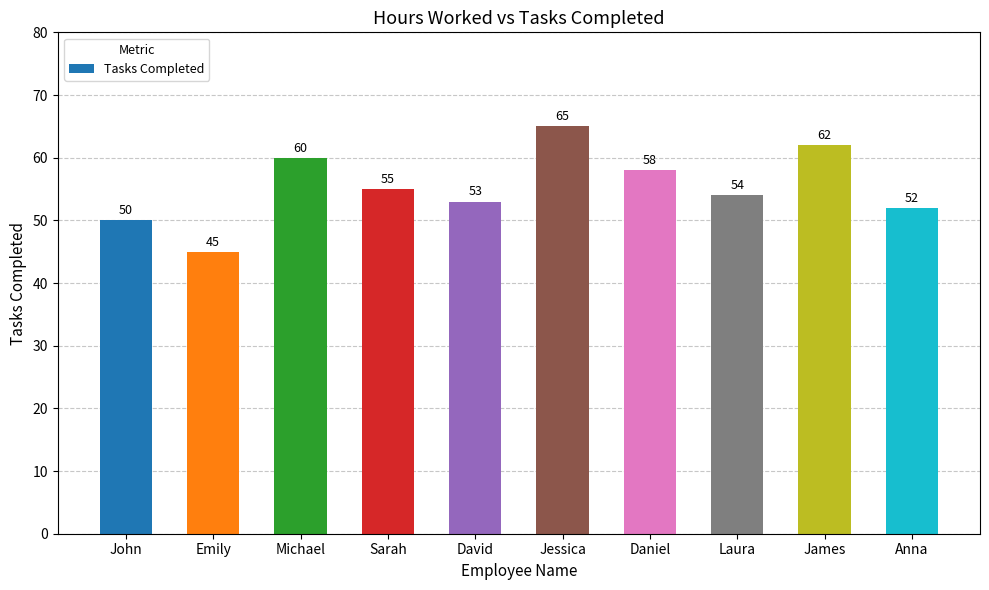

At which category does the chart reach its minimum across all series?

Emily